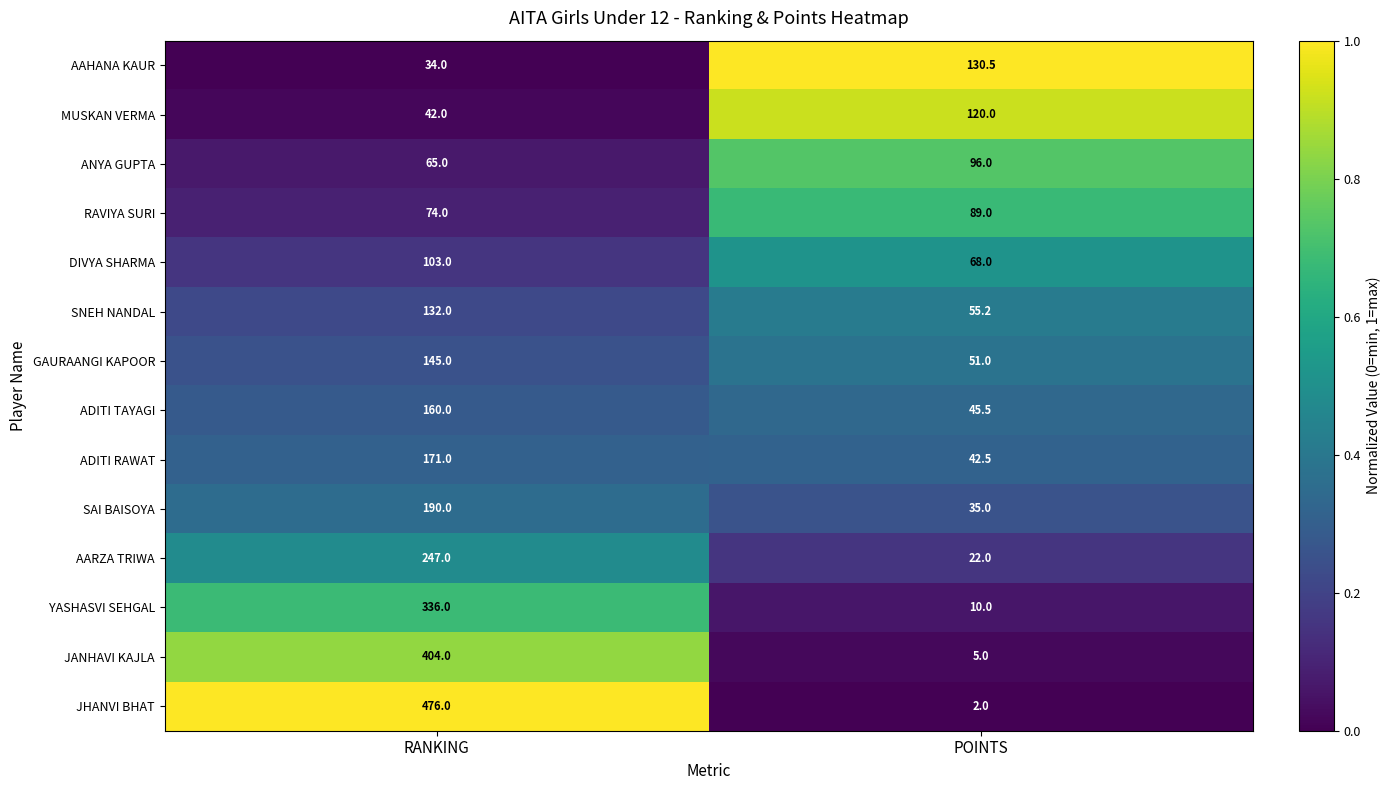

Is the value of JANHAVI KAJLA at RANKING greater than the value of RAVIYA SURI at POINTS?

Yes